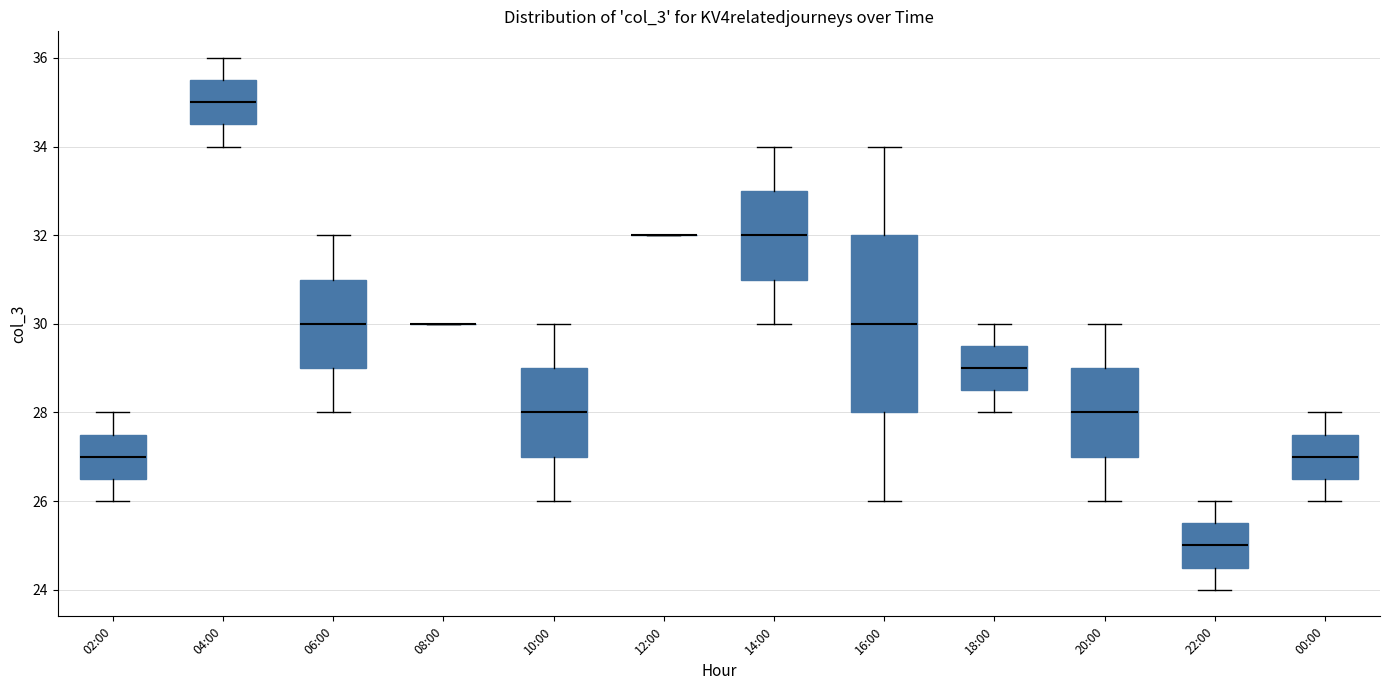

Which box is the tallest, from its lower edge to its upper edge?

16:00